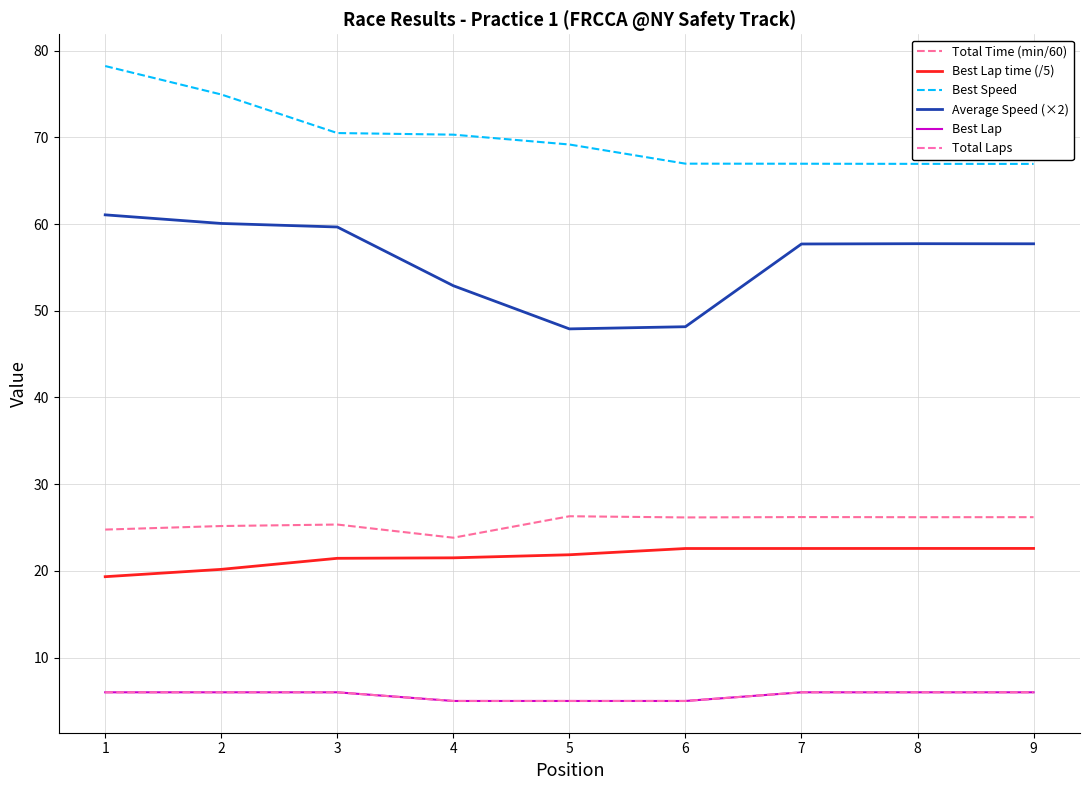

Is this an area chart (filled region under the line)?

No